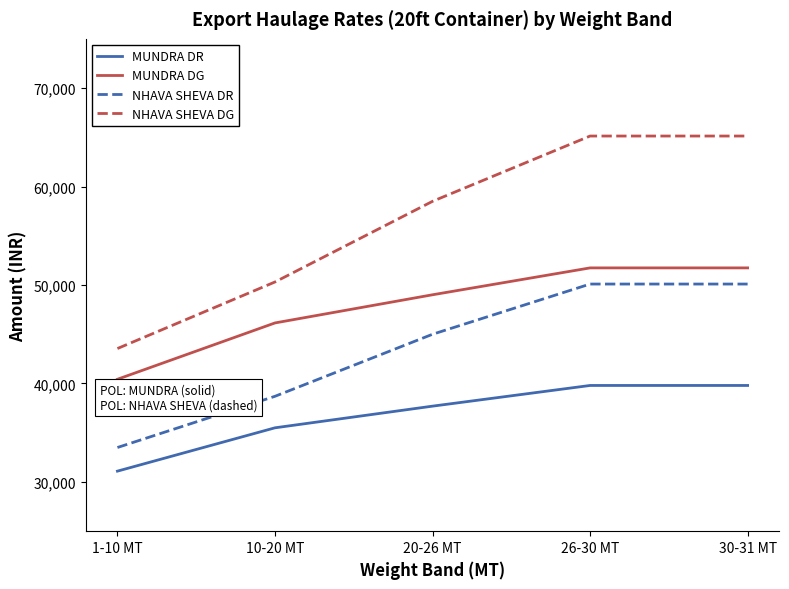

True or false: NHAVA SHEVA DR and MUNDRA DR intersect in this chart.

False